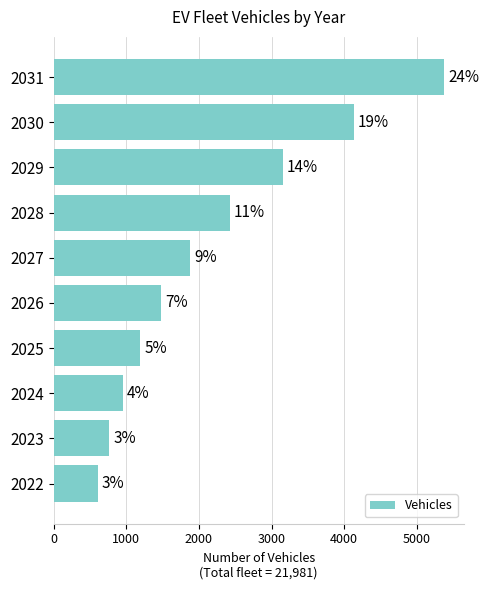

Are the bars grouped side by side (vs. stacked)?

No